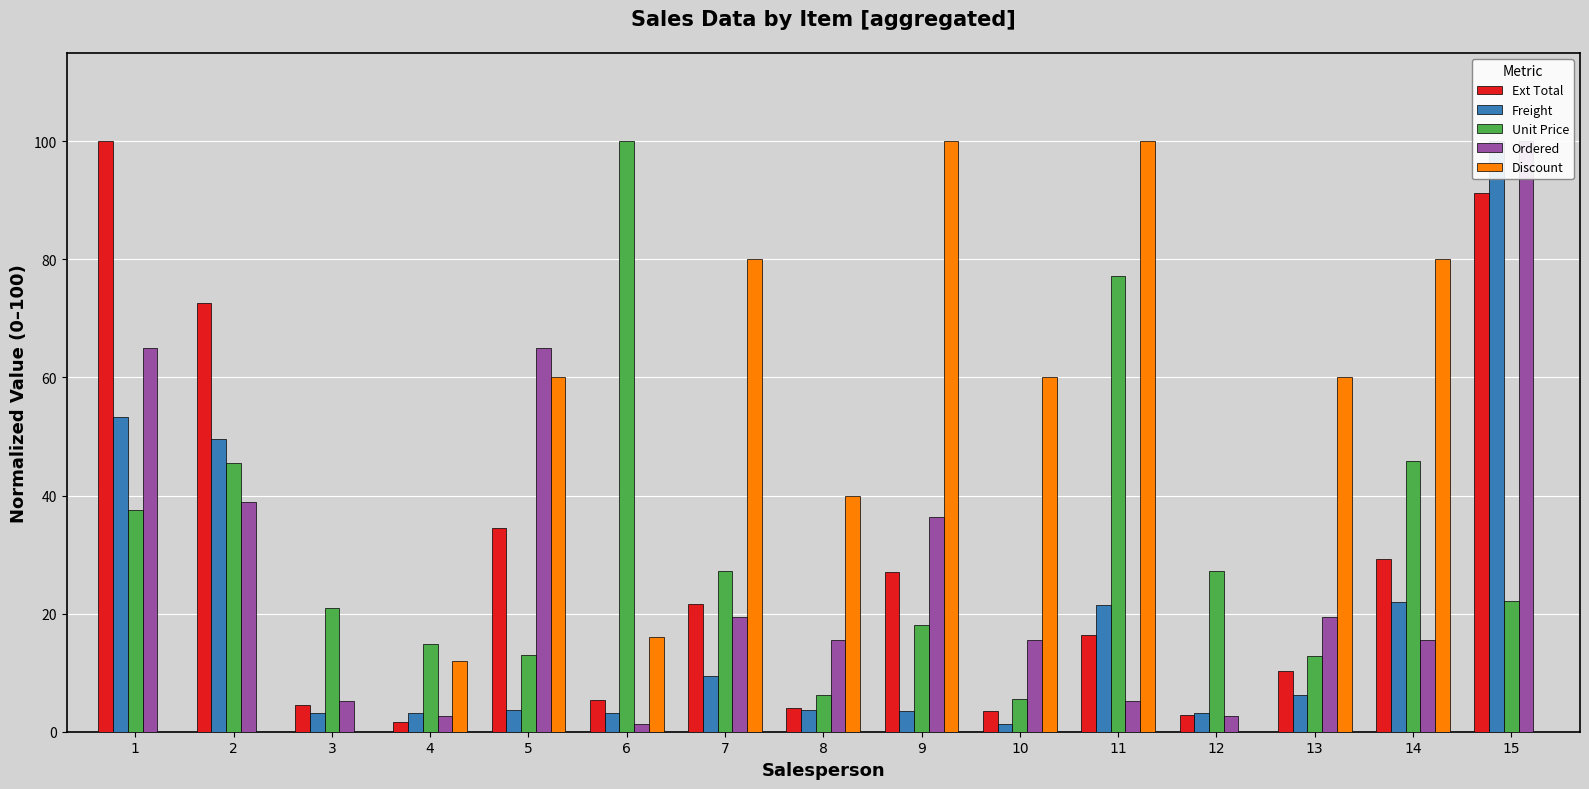

What is the total value across all series at 11?

220.3